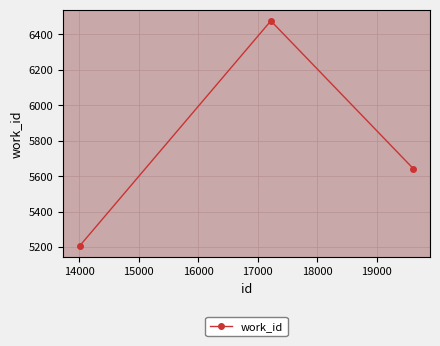

Does the chart have visible grid lines?

Yes